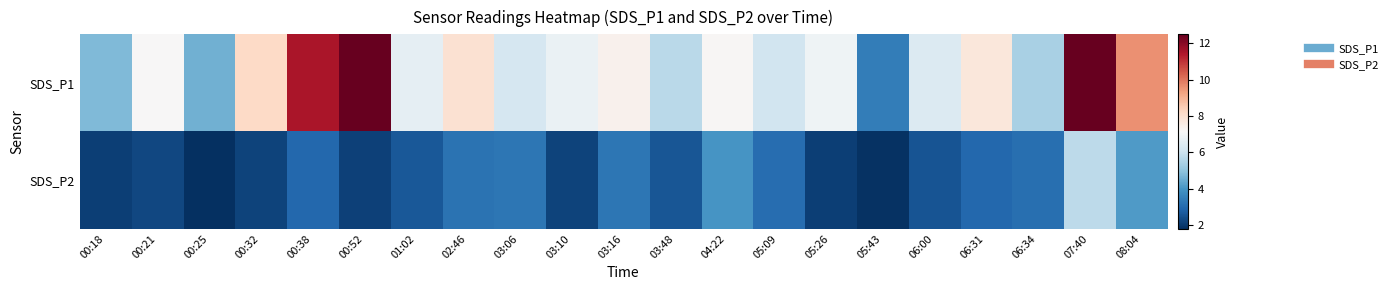

Which series has the widest spread of values?

SDS_P1